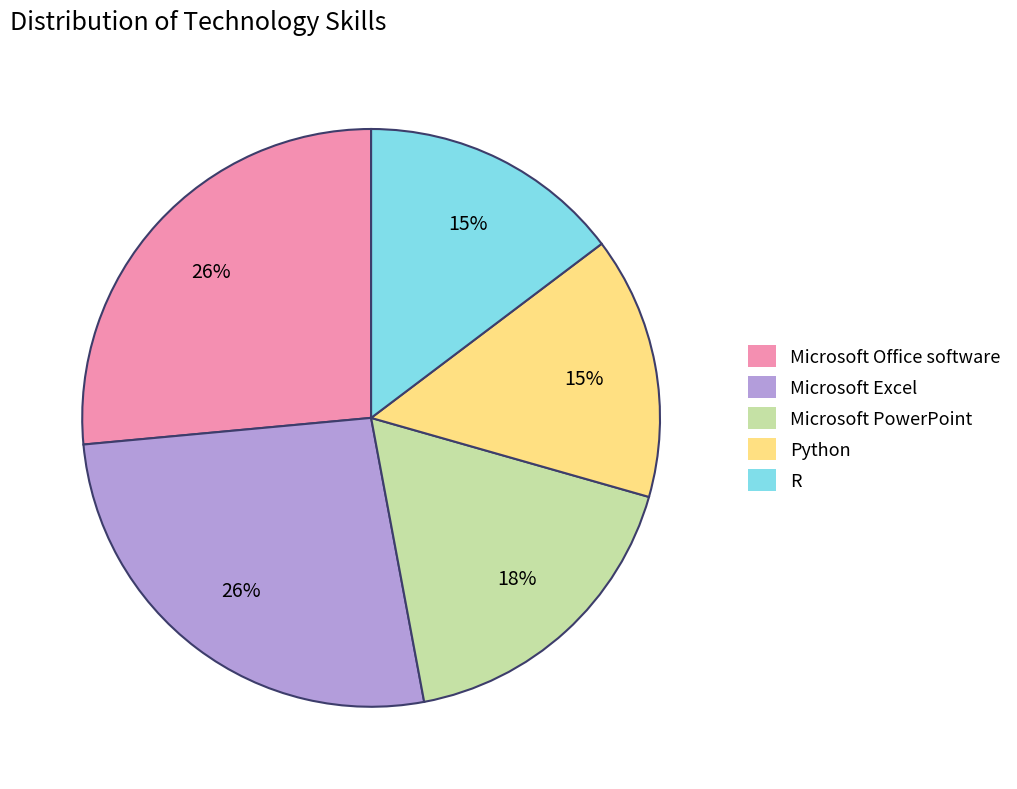

Do Microsoft Office software and Python together represent more than half of the pie?

No